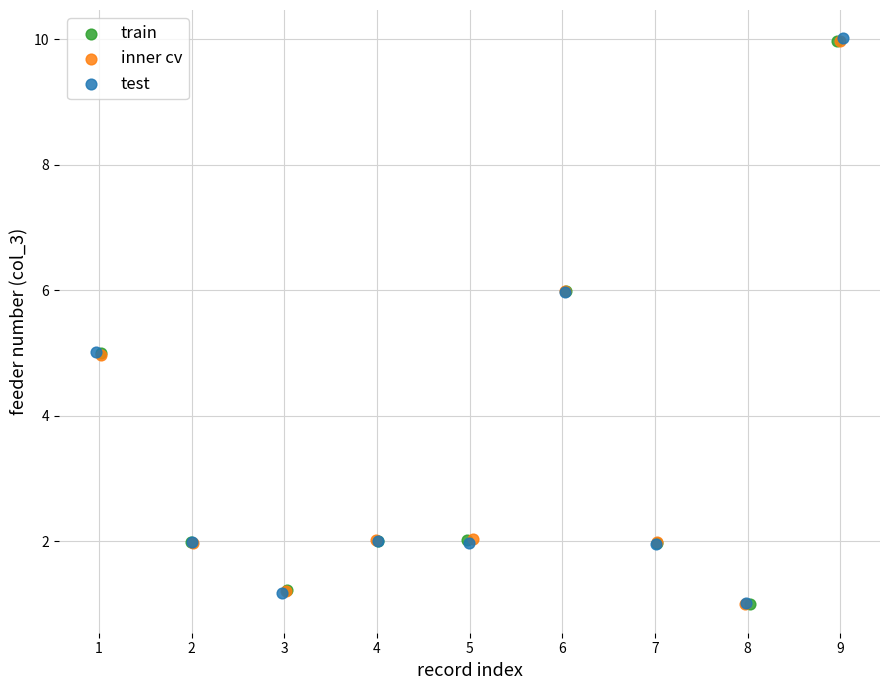

Which series has the widest spread of Y values?

test